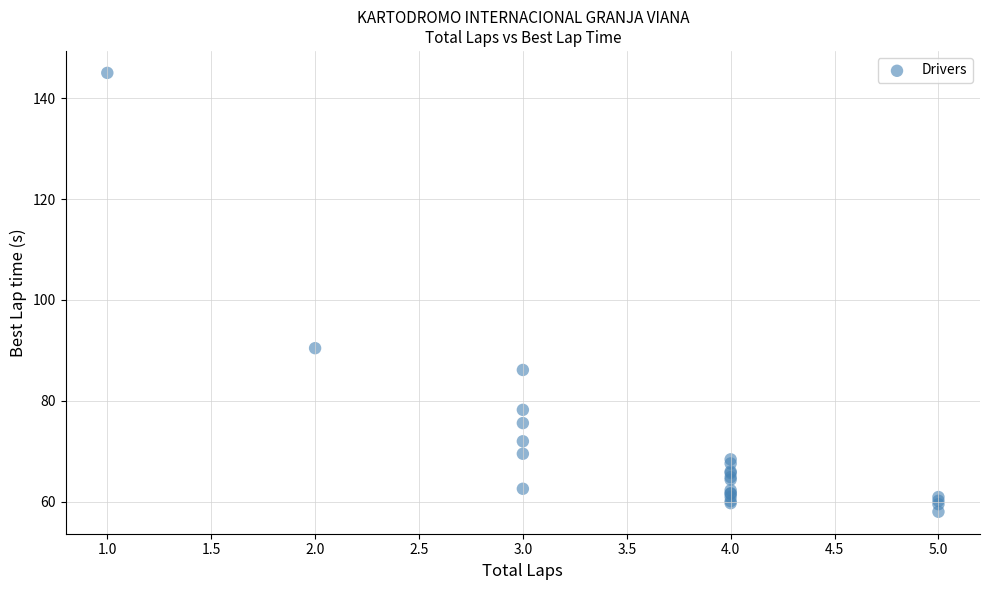

What Y value in the scatter plot is closest to 101?

90.4